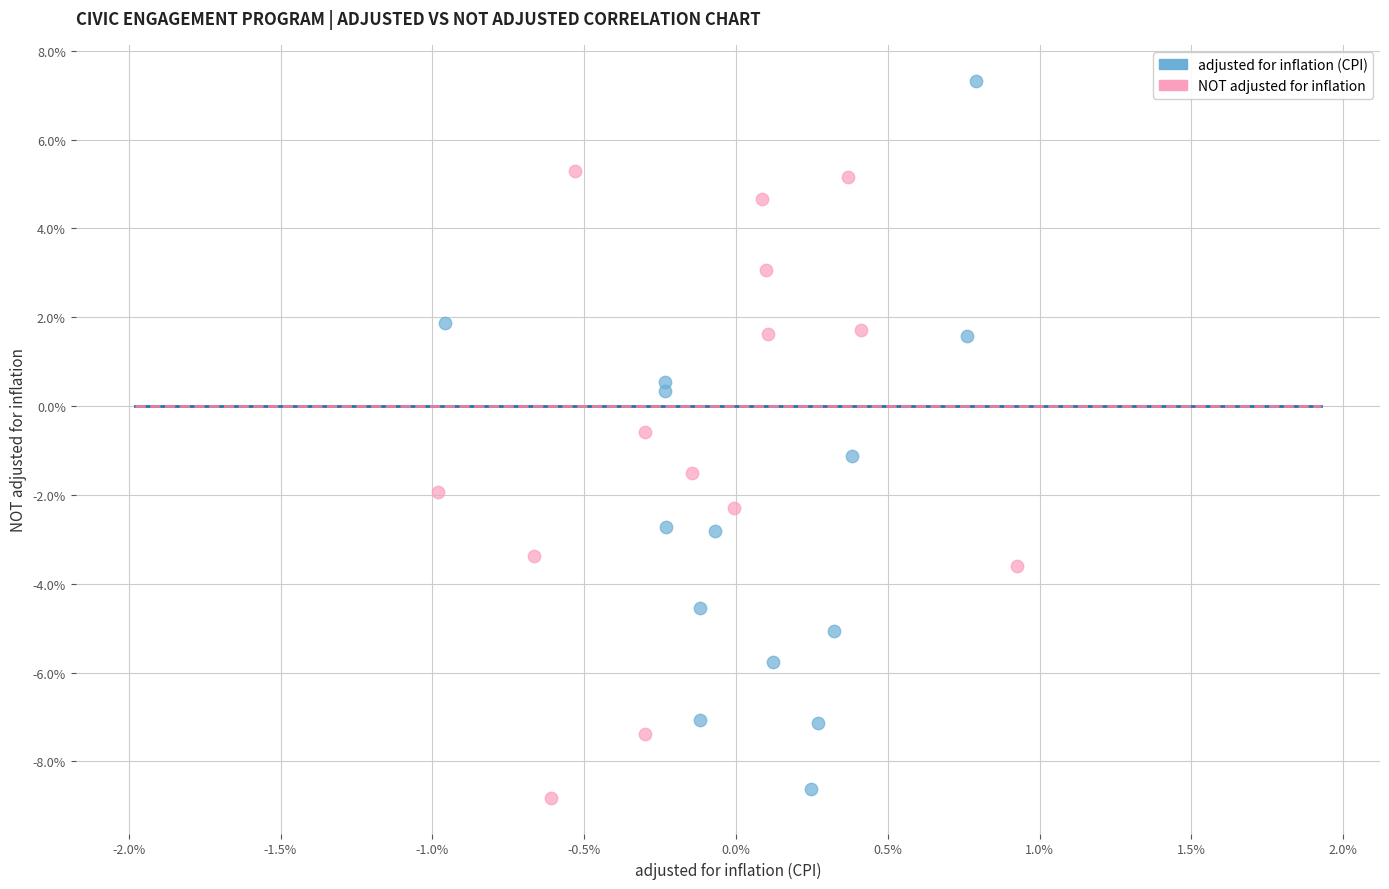

Which series contains the lowest Y value?

NOT adjusted for inflation